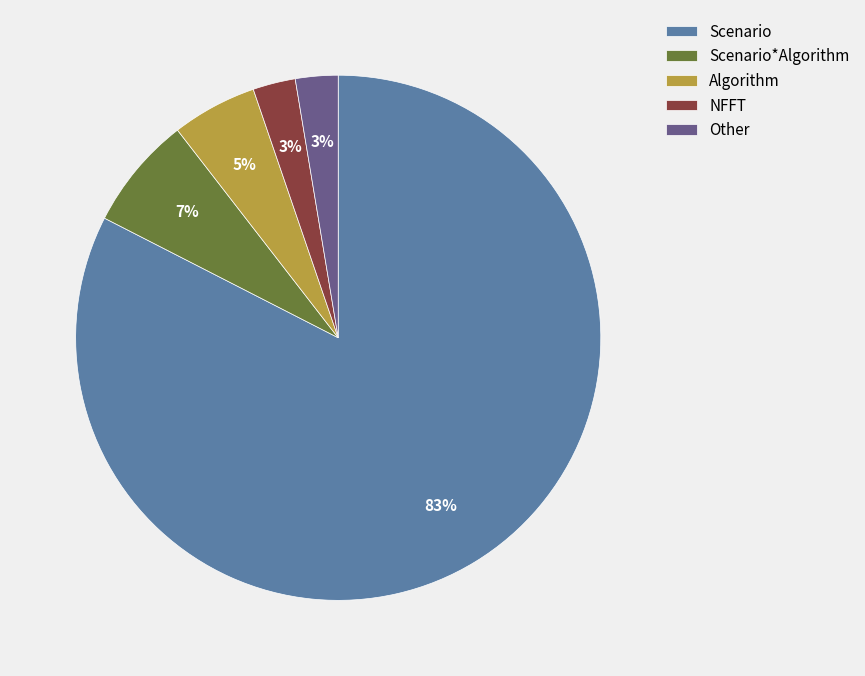

Is it true that Scenario is 83% of the pie?

True